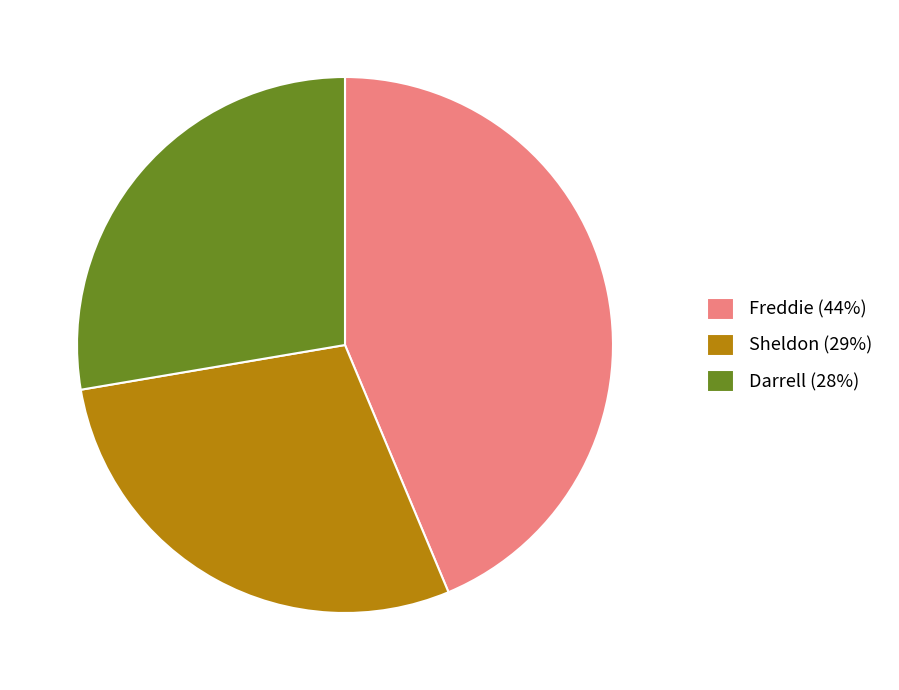

Is it true that Darrell (28%) is 21% of the pie?

False